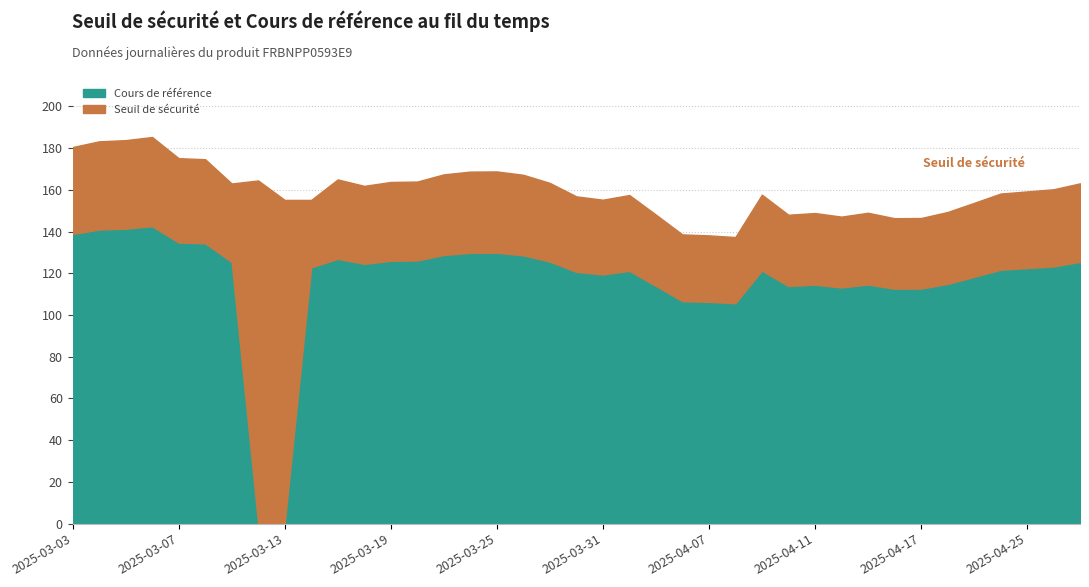

True or false: Seuil de sécurité and Cours de référence cross at least once.

False